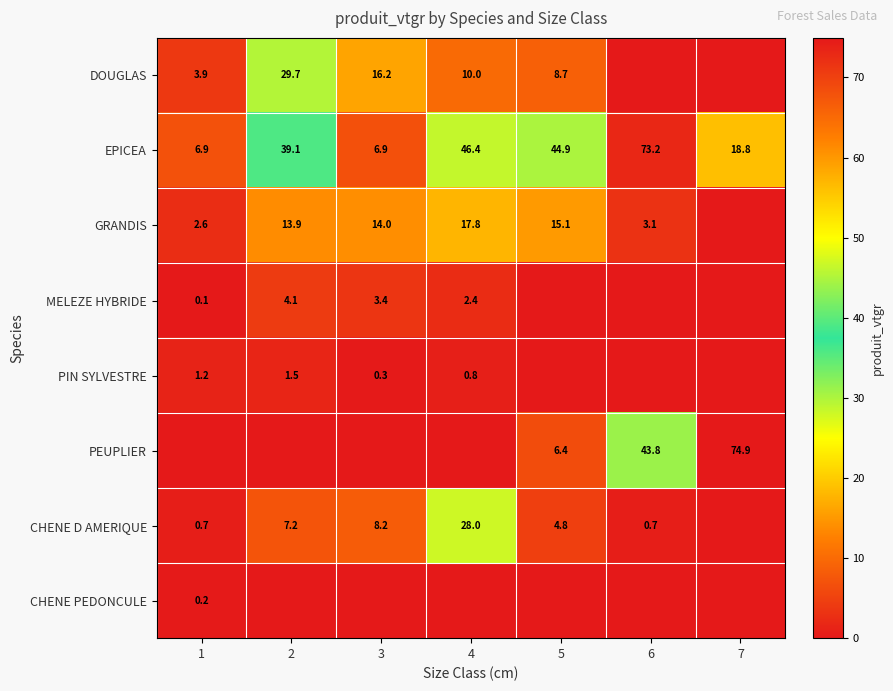

The value of GRANDIS at 4 is 11.6. True or false?

False